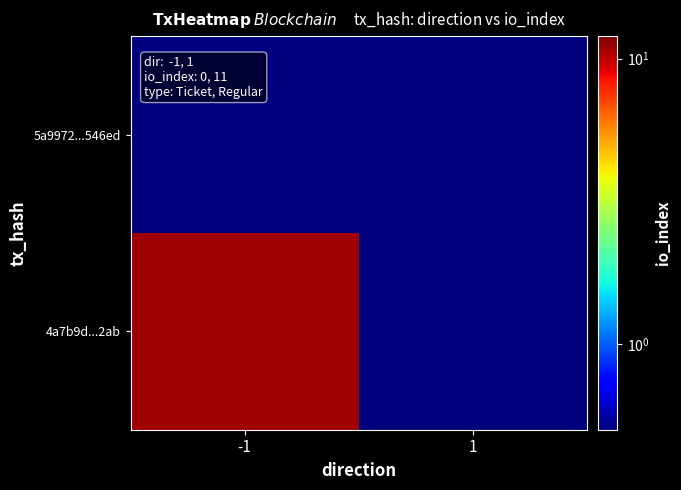

Rank the series at 1 from highest to lowest value.

5a9972...546ed, 4a7b9d...2ab